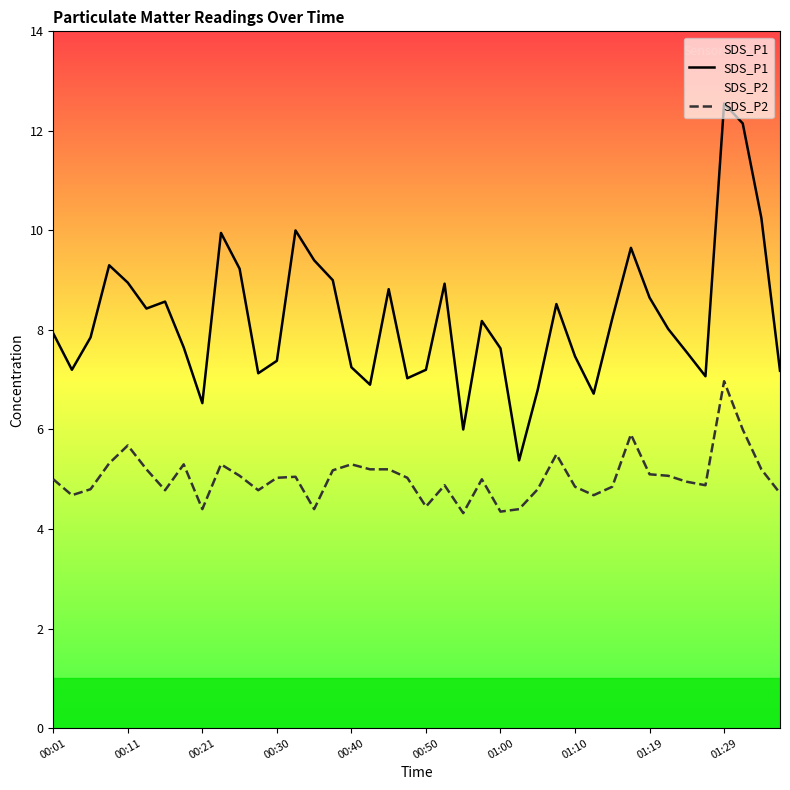

Which series has the largest total across all categories?

SDS_P1